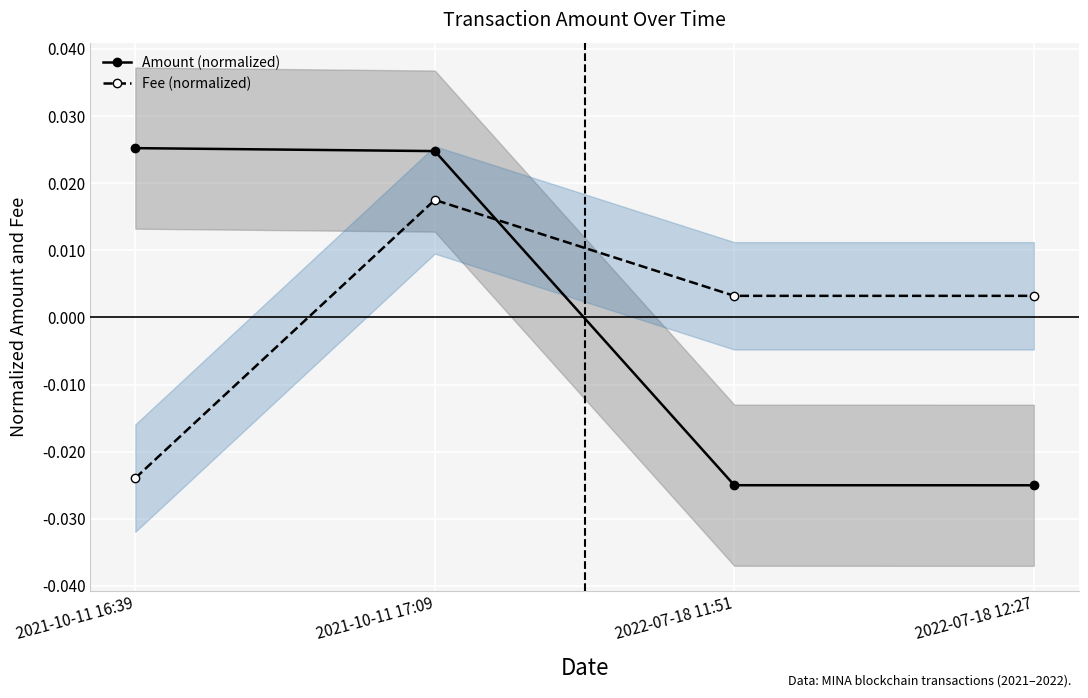

At which label does Amount (normalized) first exceed 0?

2021-10-11 16:39